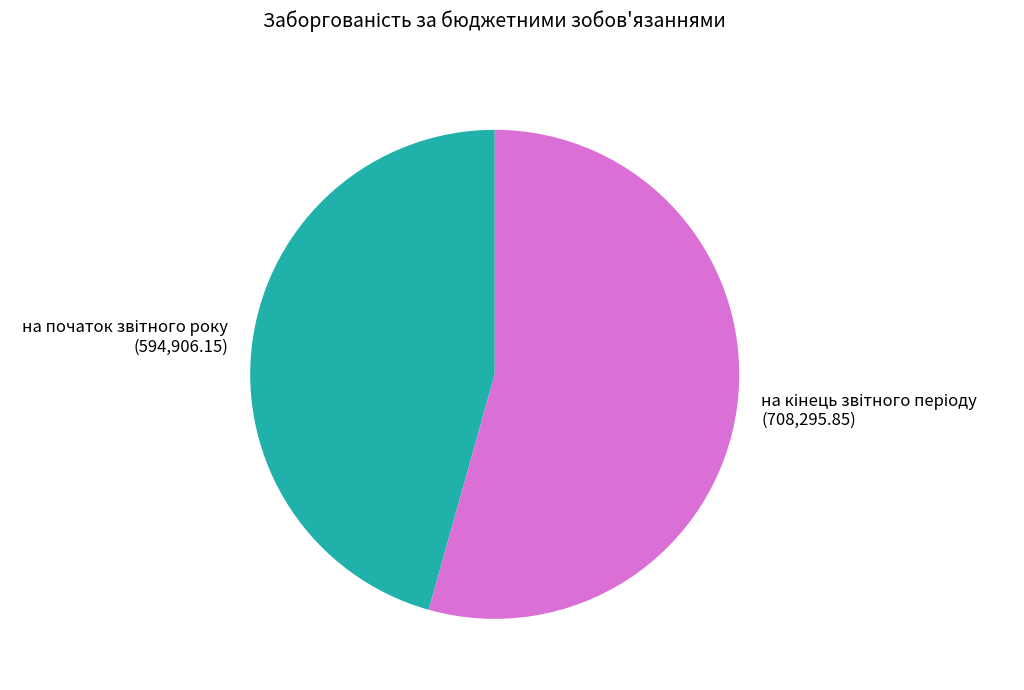

Is there any slice that represents more than half of the pie?

Yes